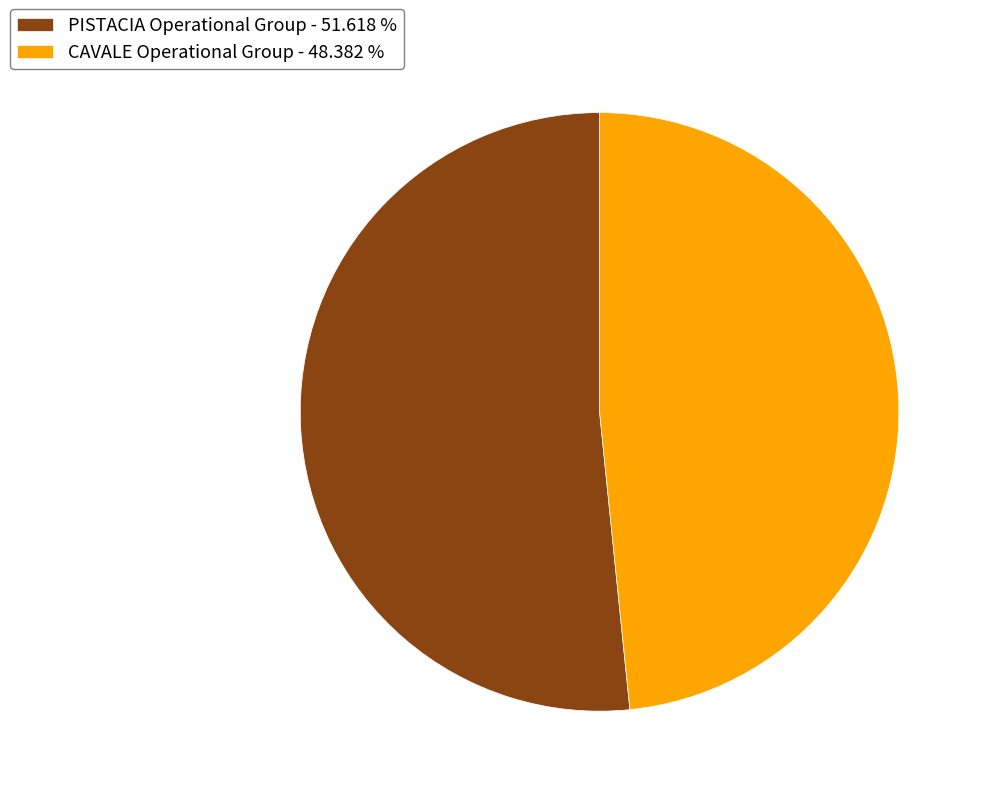

Rank the categories by value from highest to lowest.

PISTACIA Operational Group, CAVALE Operational Group